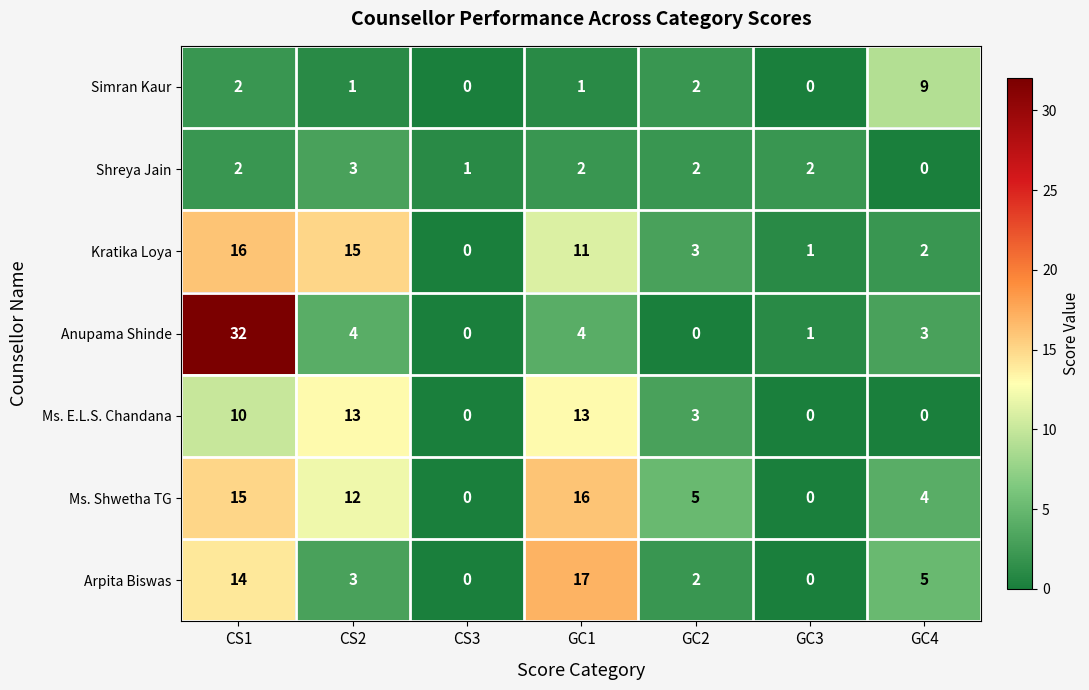

How many values in Anupama Shinde are above zero?

5